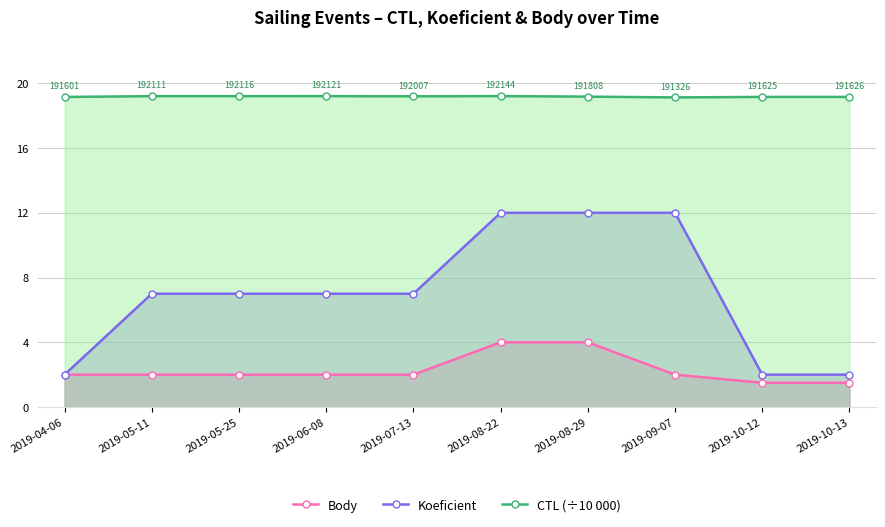

What position from the left is 2019-08-29?

7